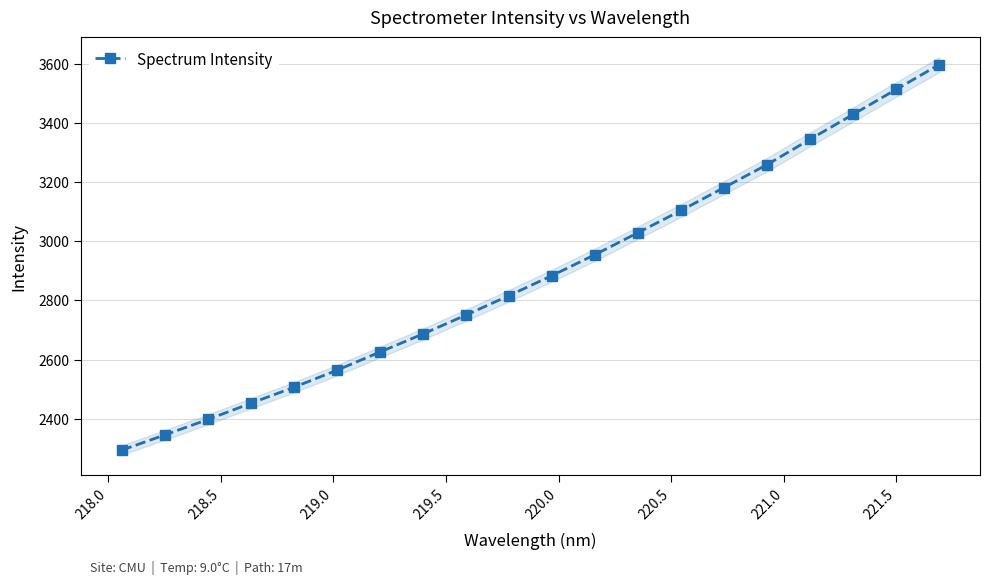

What is the minimum value for Spectrum Intensity?

2294.0